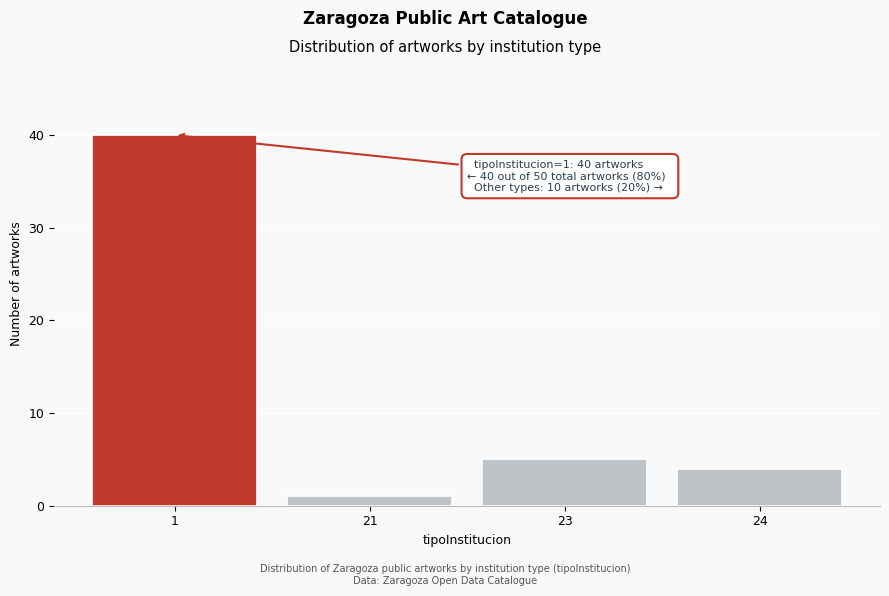

Reading left to right, list all the values displayed in this chart.

40	1	5	4